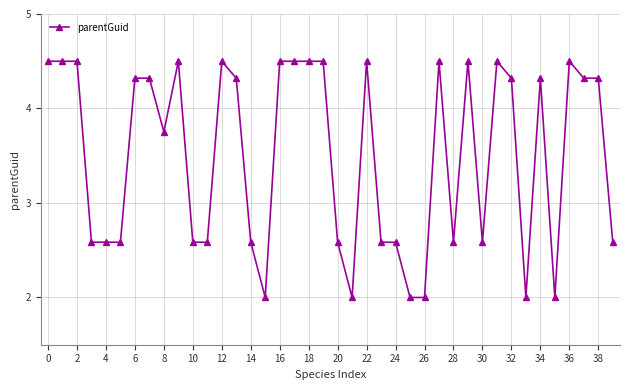

How many lines are shown in the chart?

1